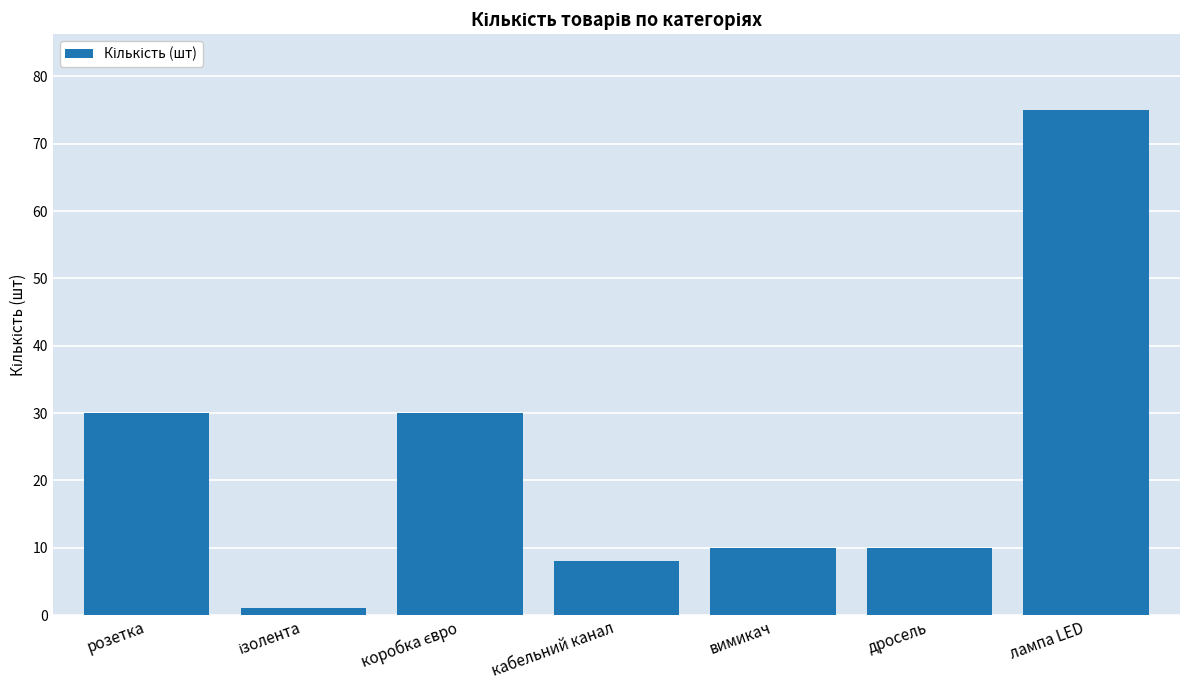

What is the sum of the values at дросель and кабельний канал?

18